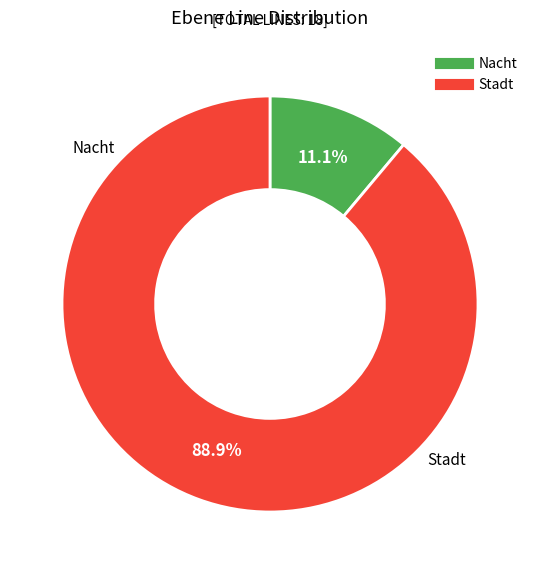

To the nearest percent, what is the combined percentage of Stadt and Nacht?

100%